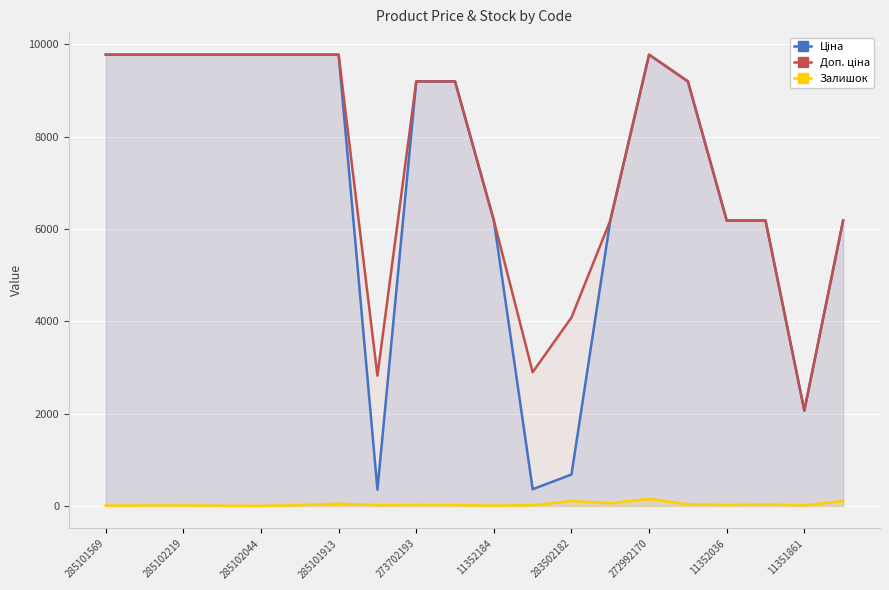

How many lines are shown in the chart?

3